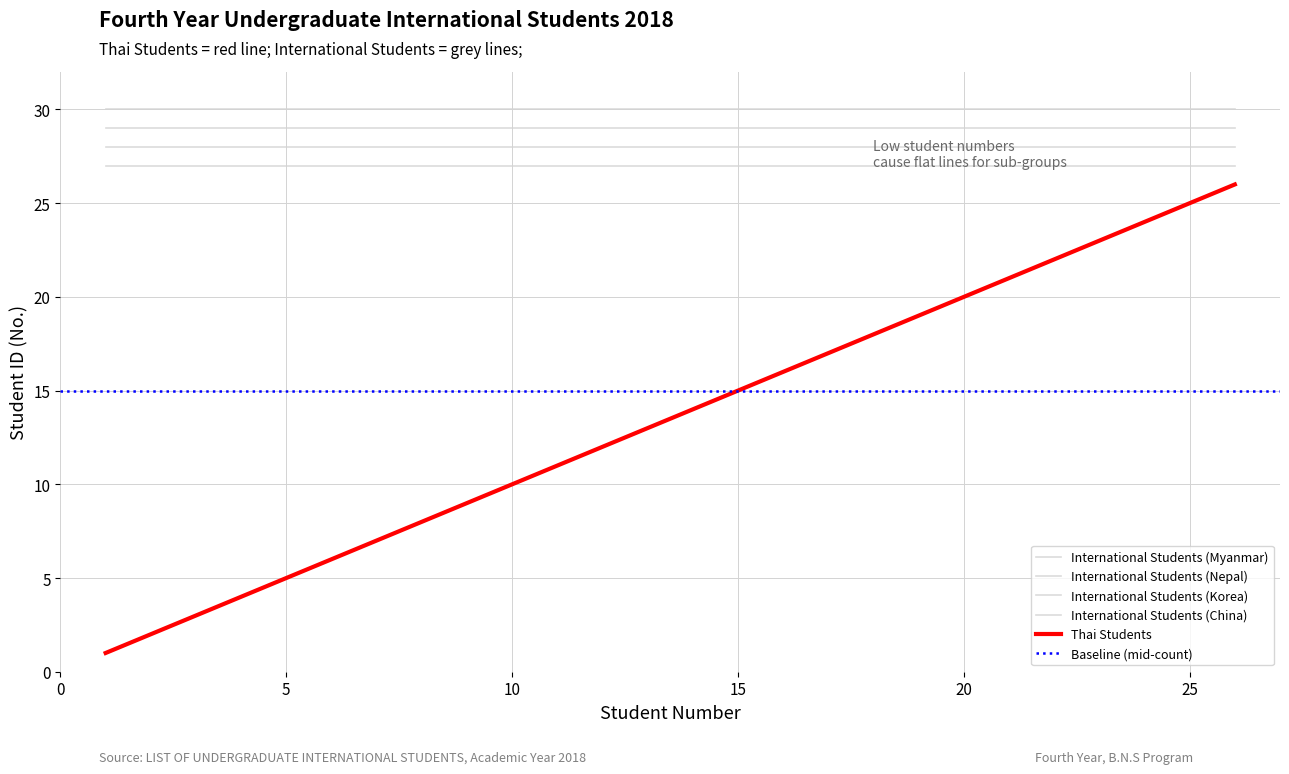

What is the sum of the International Students (Myanmar) values at 6 and 5?

54